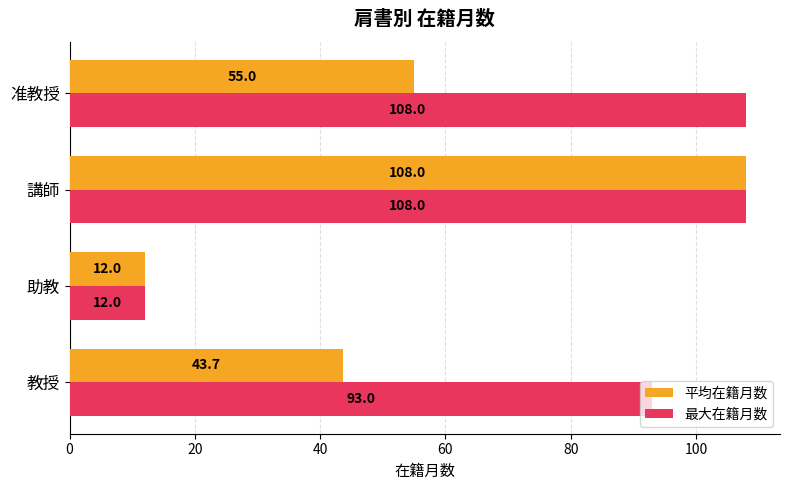

At which label does 平均在籍月数 reach its peak?

講師